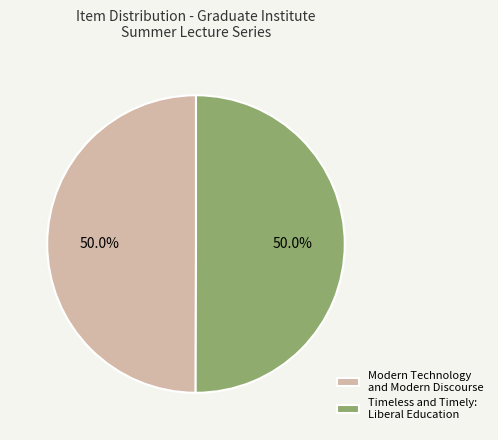

Approximately how many times larger is the value at Timeless and Timely: Liberal Education compared to Modern Technology and Modern Discourse?

1.0